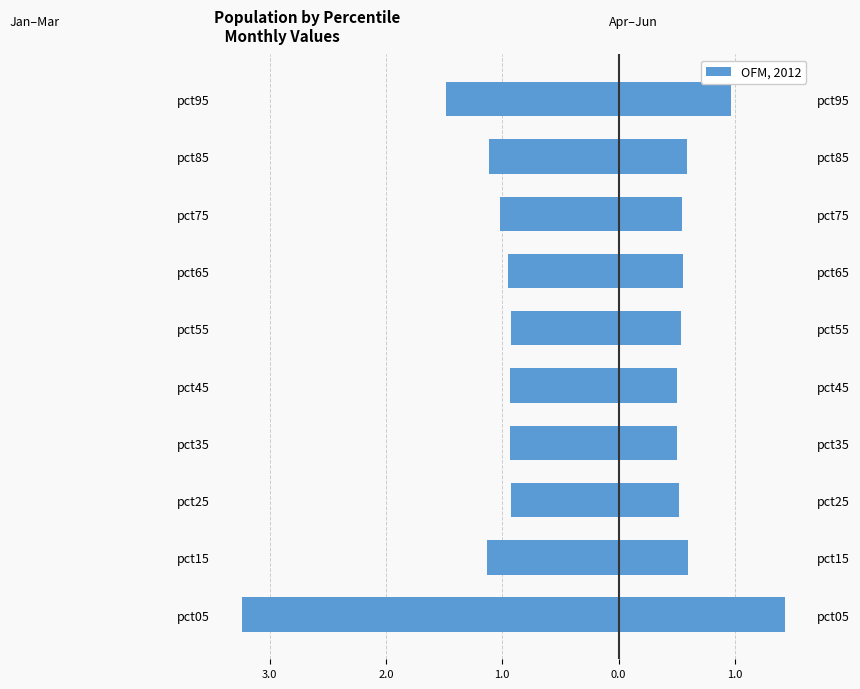

What is the value of the Apr+May+Jun bar at the 4th from the left?

0.5